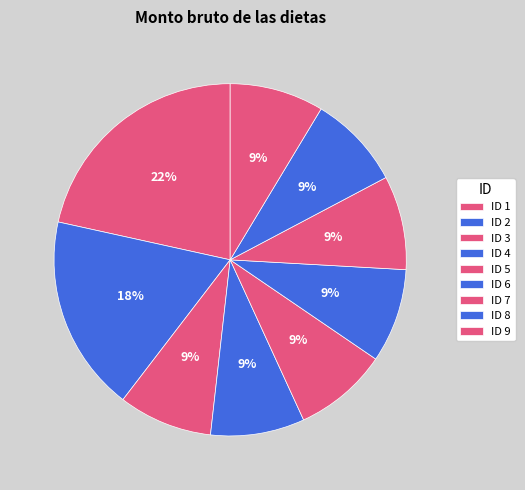

How many slices are in this pie chart?

9